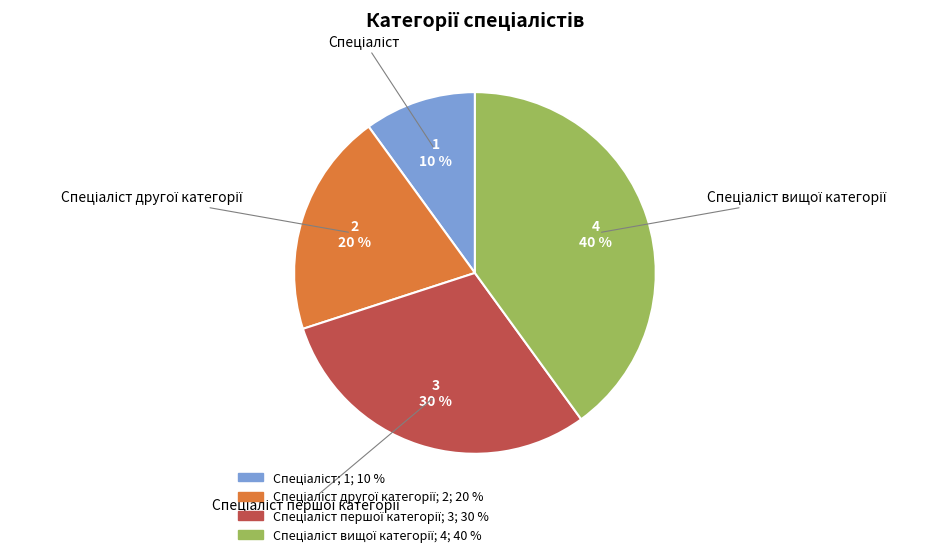

Does any single category account for the majority?

No